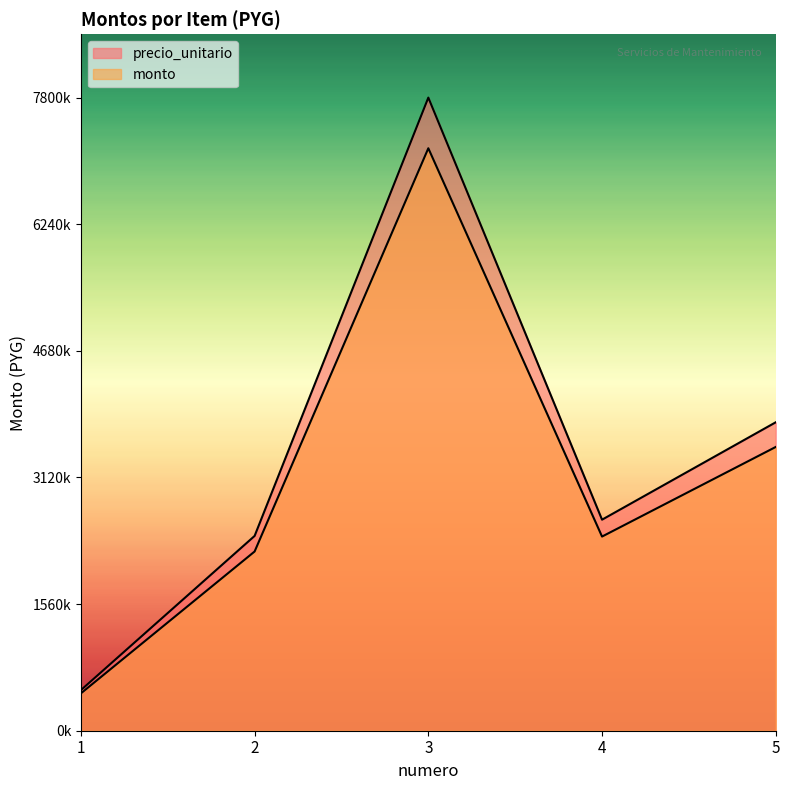

What is the value of the precio_unitario point at the 1st from the left?

500000